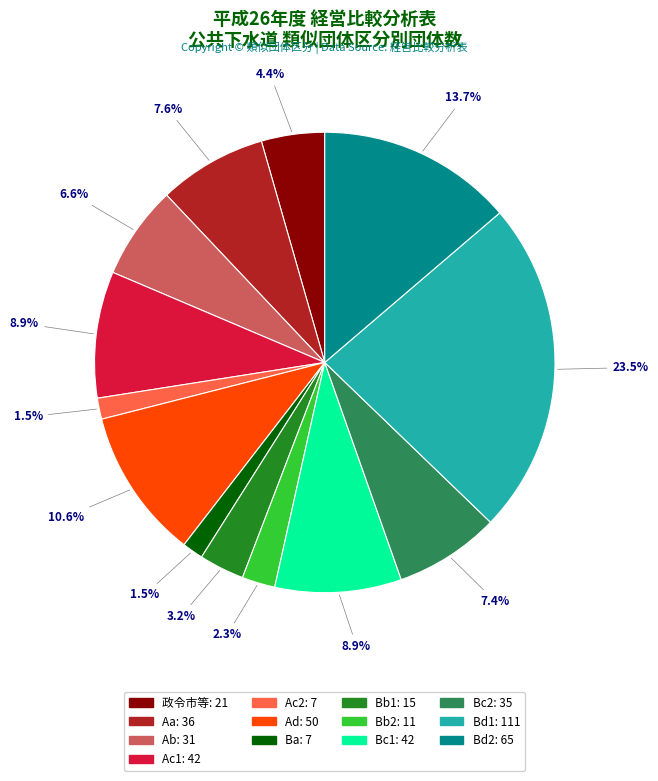

To the nearest percent, what portion does Bc2 represent?

7%